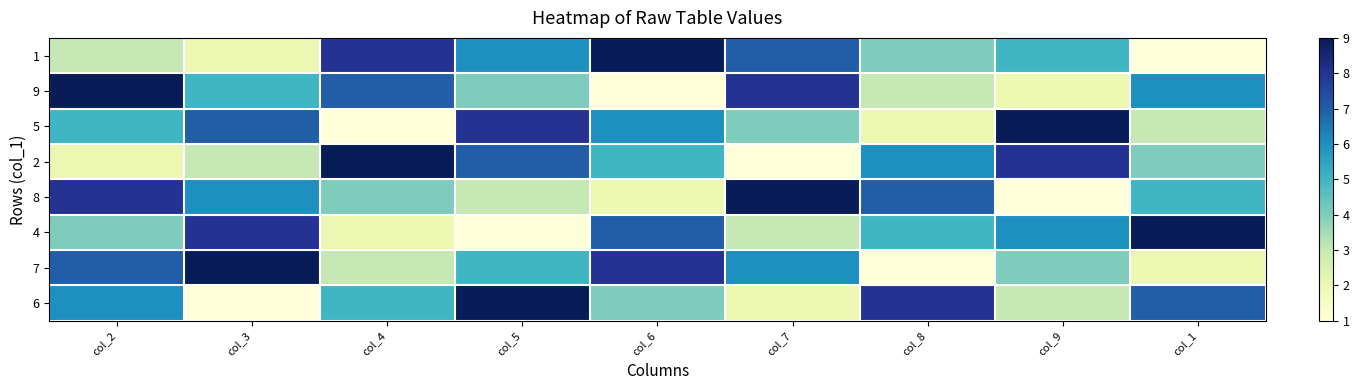

Which category has the highest value across all series?

col_6